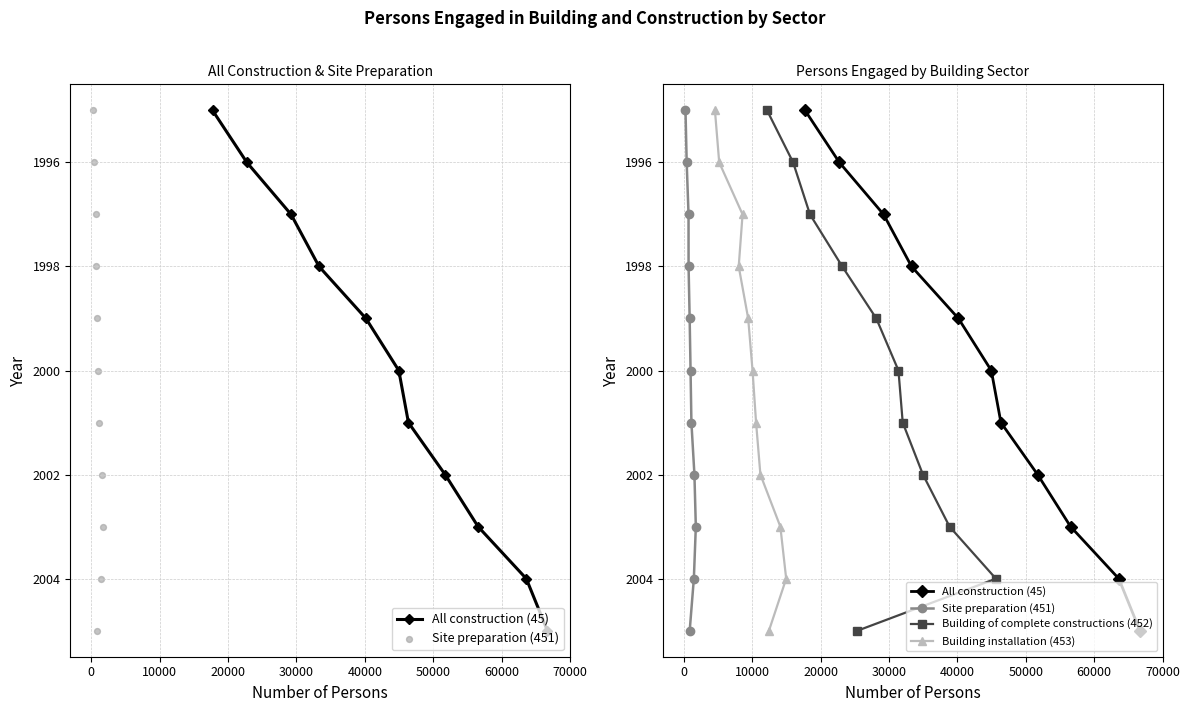

Which series reaches the minimum Y coordinate?

All construction (45)